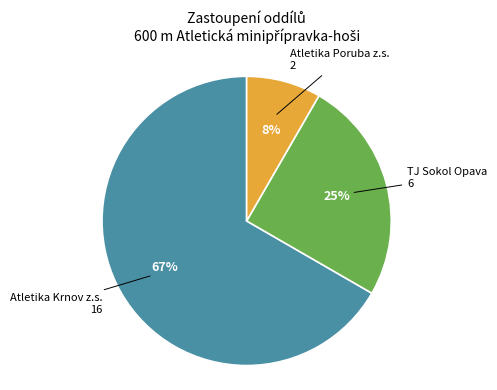

To the nearest percent, what is the average slice percentage?

33%